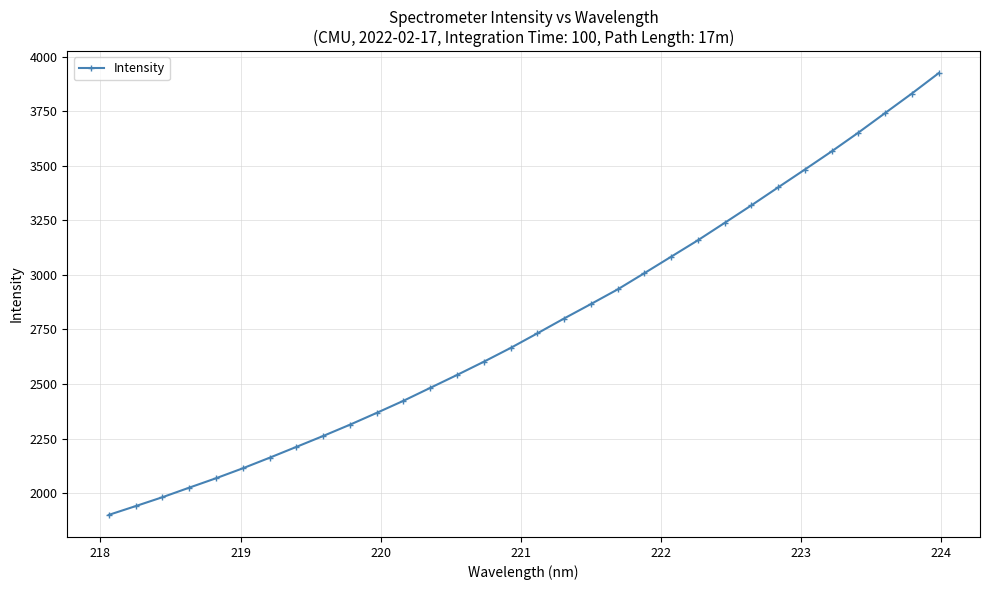

What is the minimum value shown in the chart?

1900.0